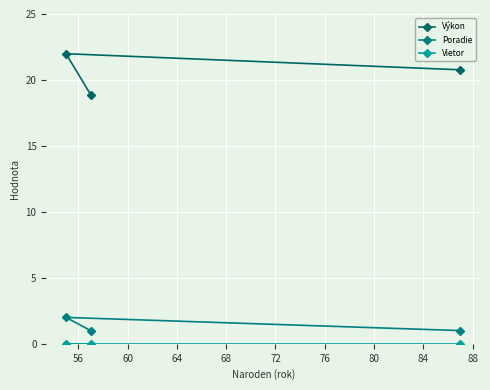

How many series are shown in this chart?

3